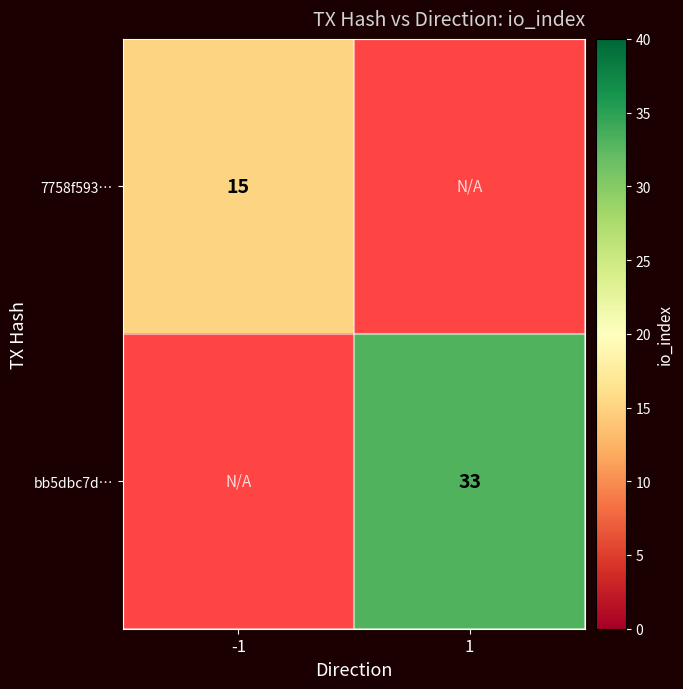

The 7758f593… series shows 15 at -1. True or false?

True